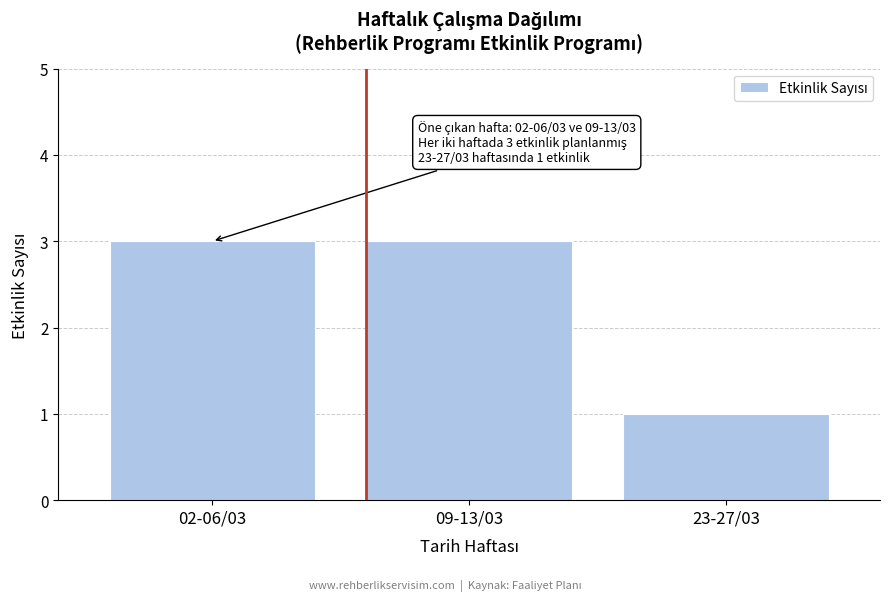

Reading left to right, what are all the values shown in this chart?

3	3	1